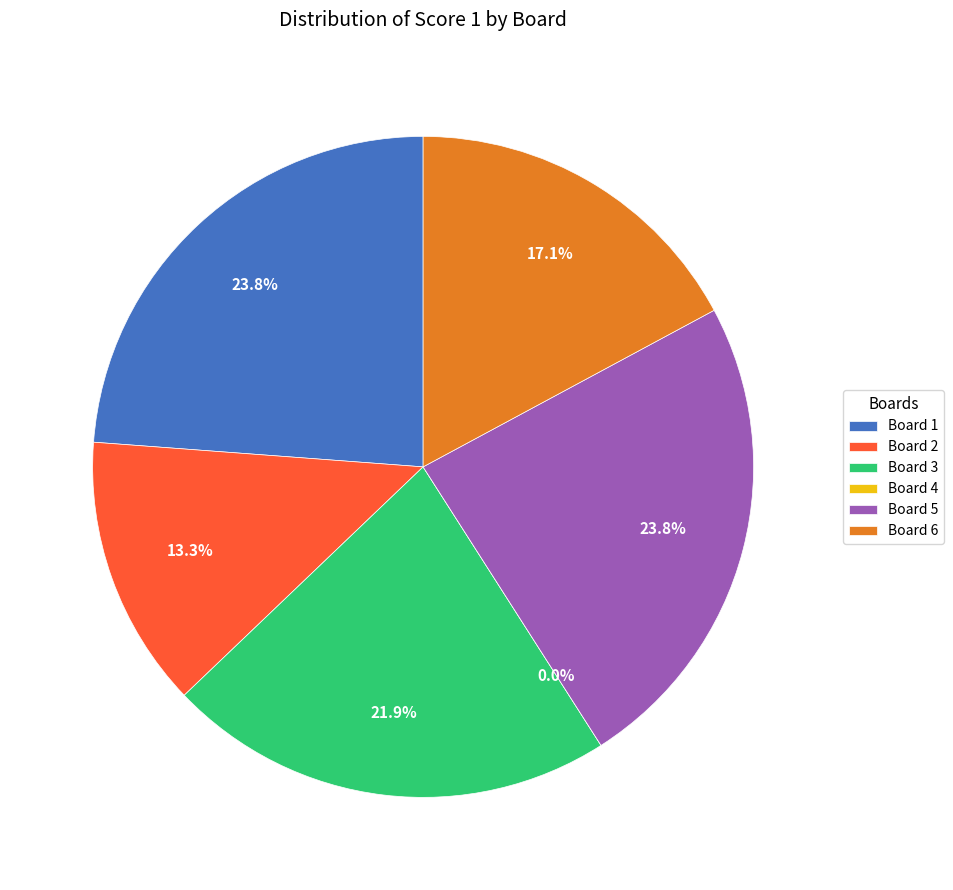

What is the smallest slice in the pie chart?

4